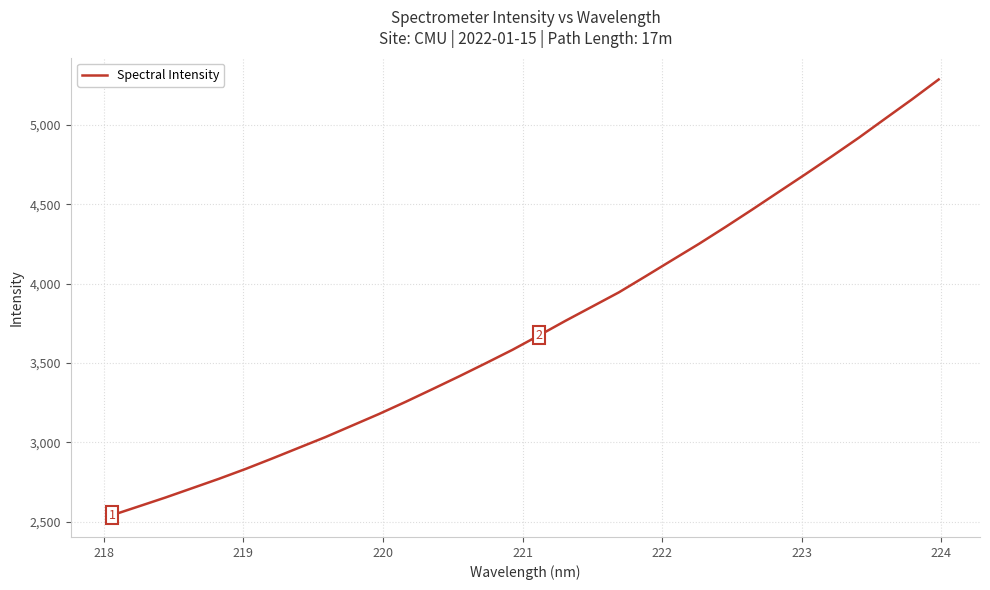

What is the difference between the maximum and minimum values?

2743.1